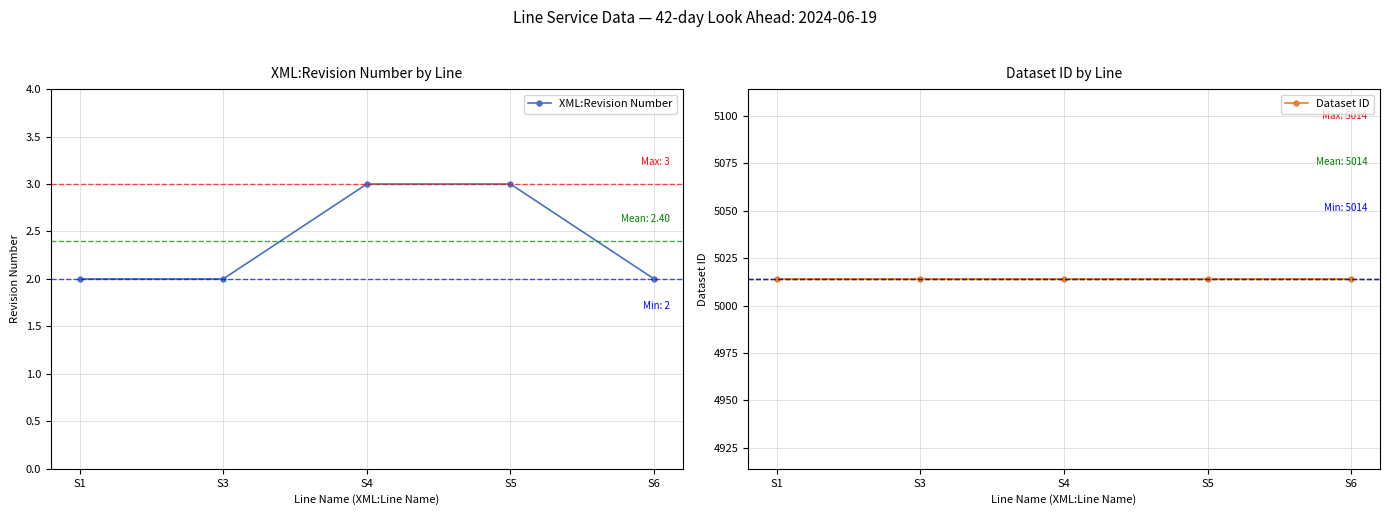

Reading right to left, list all the values displayed in this chart.

XML:Revision Number: 2	3	3	2	2
Dataset ID: 5014	5014	5014	5014	5014